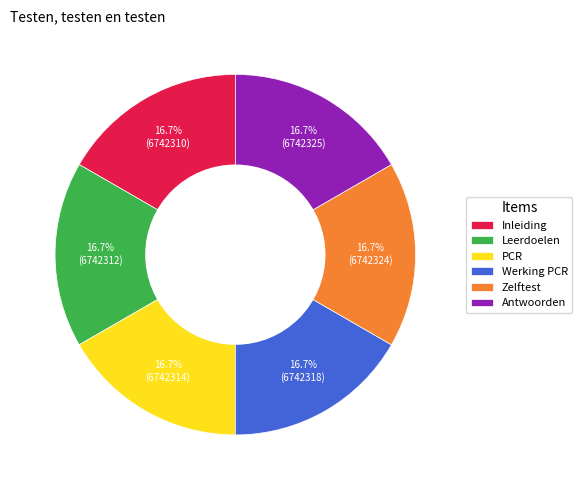

Does any single category account for the majority?

No